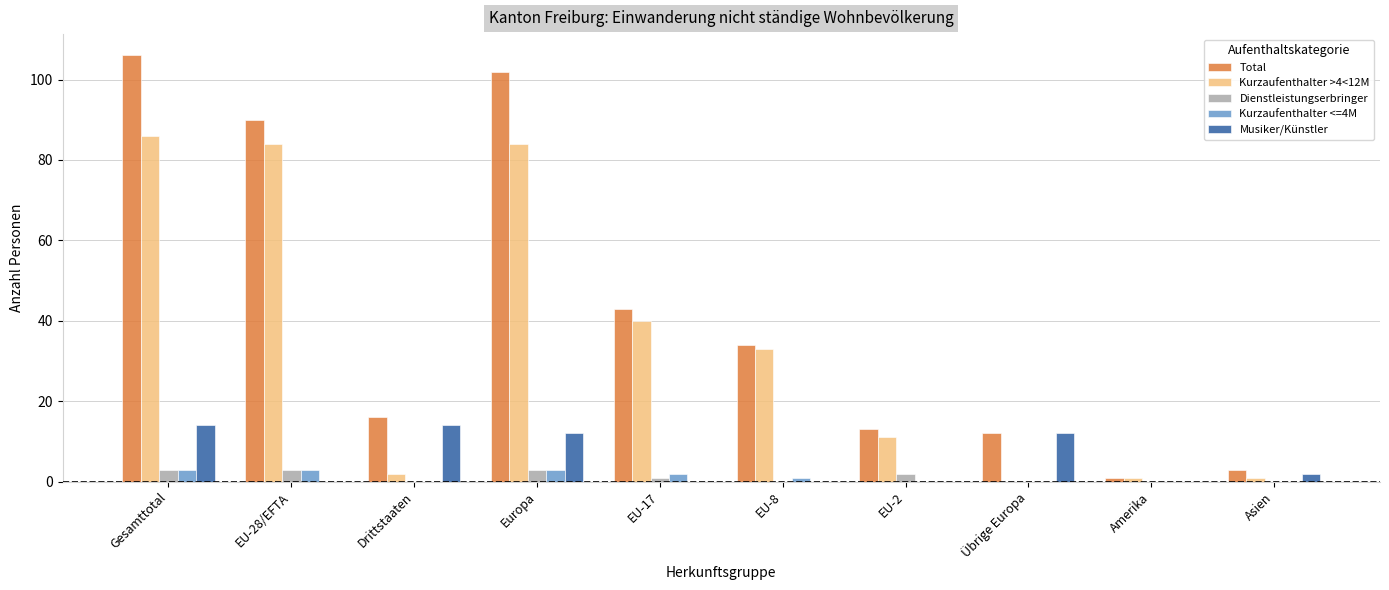

What is the sum of the Total values at Amerika and Europa?

103